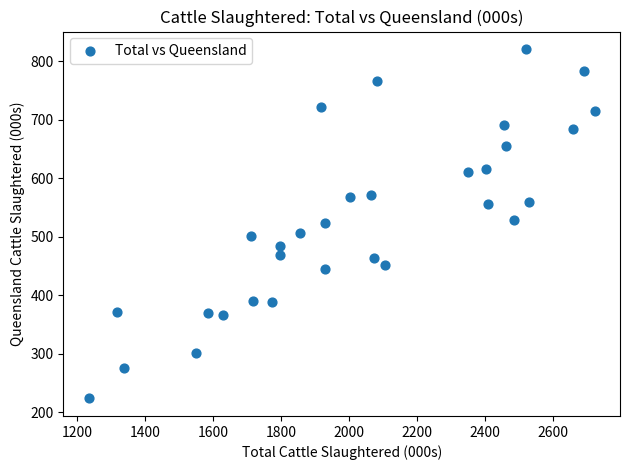

What is the range of Y values (max minus min)?

598.0